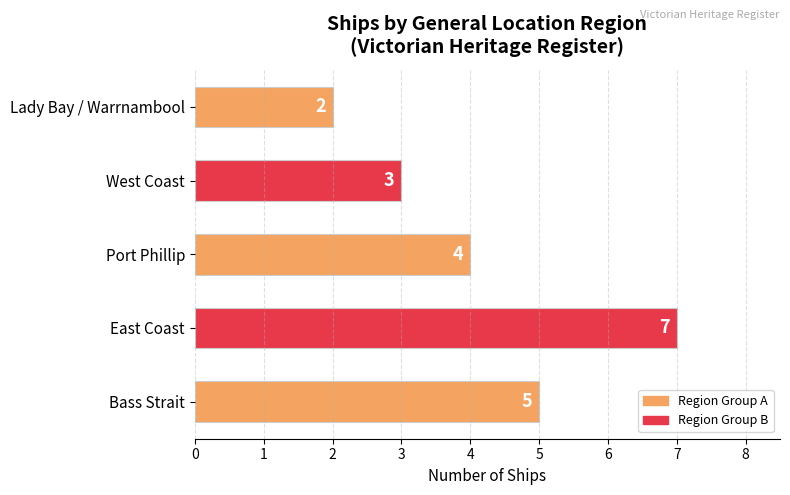

Are the bars horizontal?

Yes